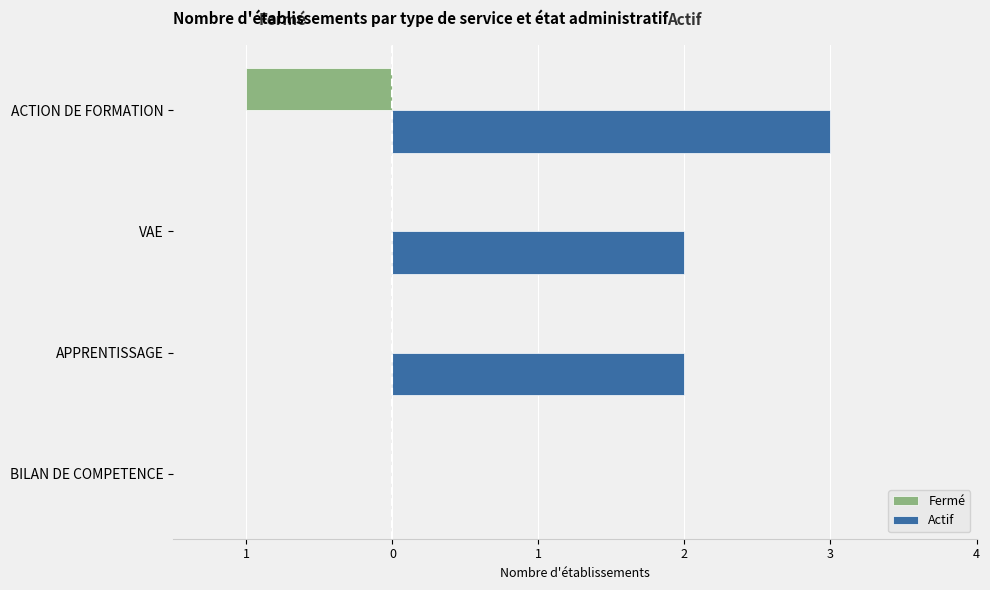

What is the smallest value displayed?

-1